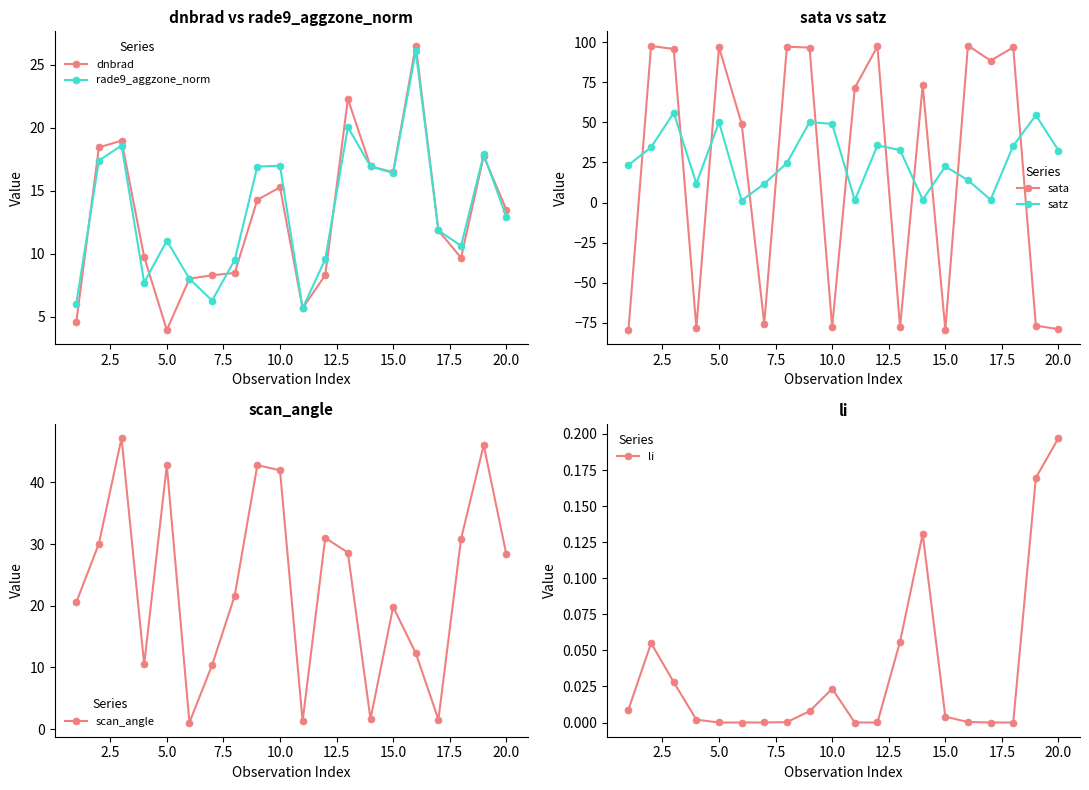

The value of li at 20.0 is 0.3. True or false?

False